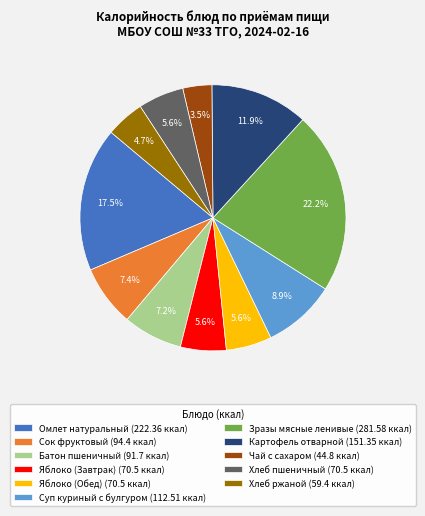

True or false: Суп куриный с булгуром accounts for 9% of the total.

True